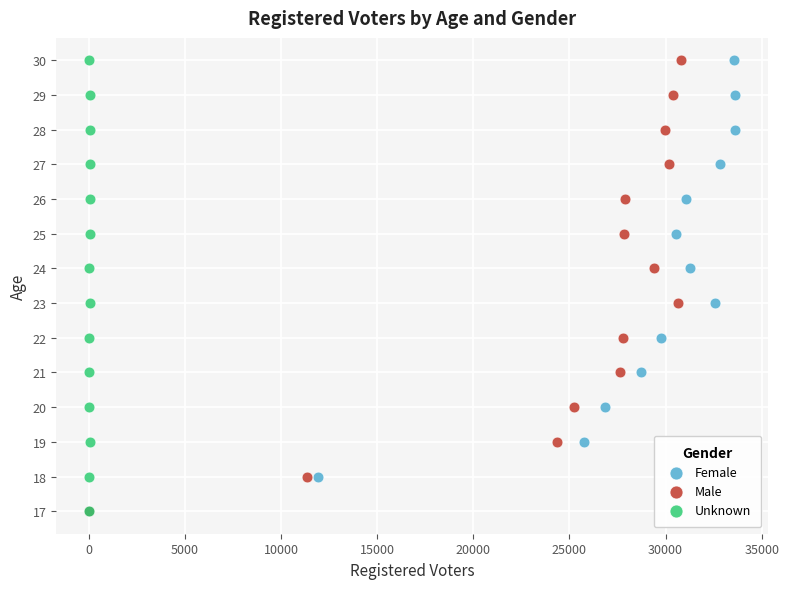

What are all the series names shown in the legend?

Female, Male, Unknown